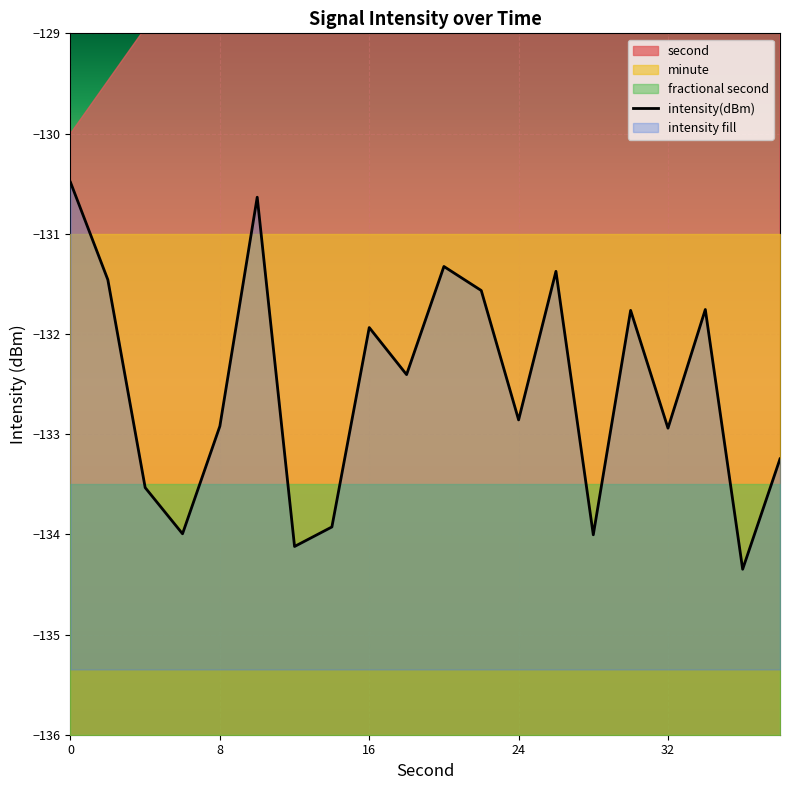

What is the sum of all values?

-2650.6